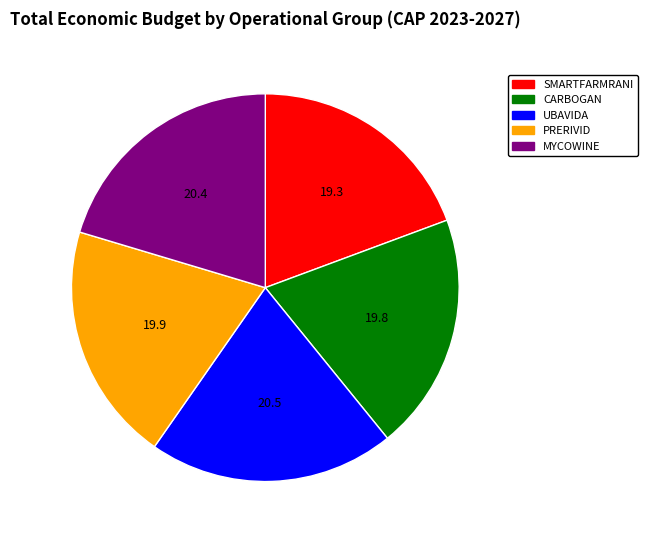

Does any single category account for the majority?

No